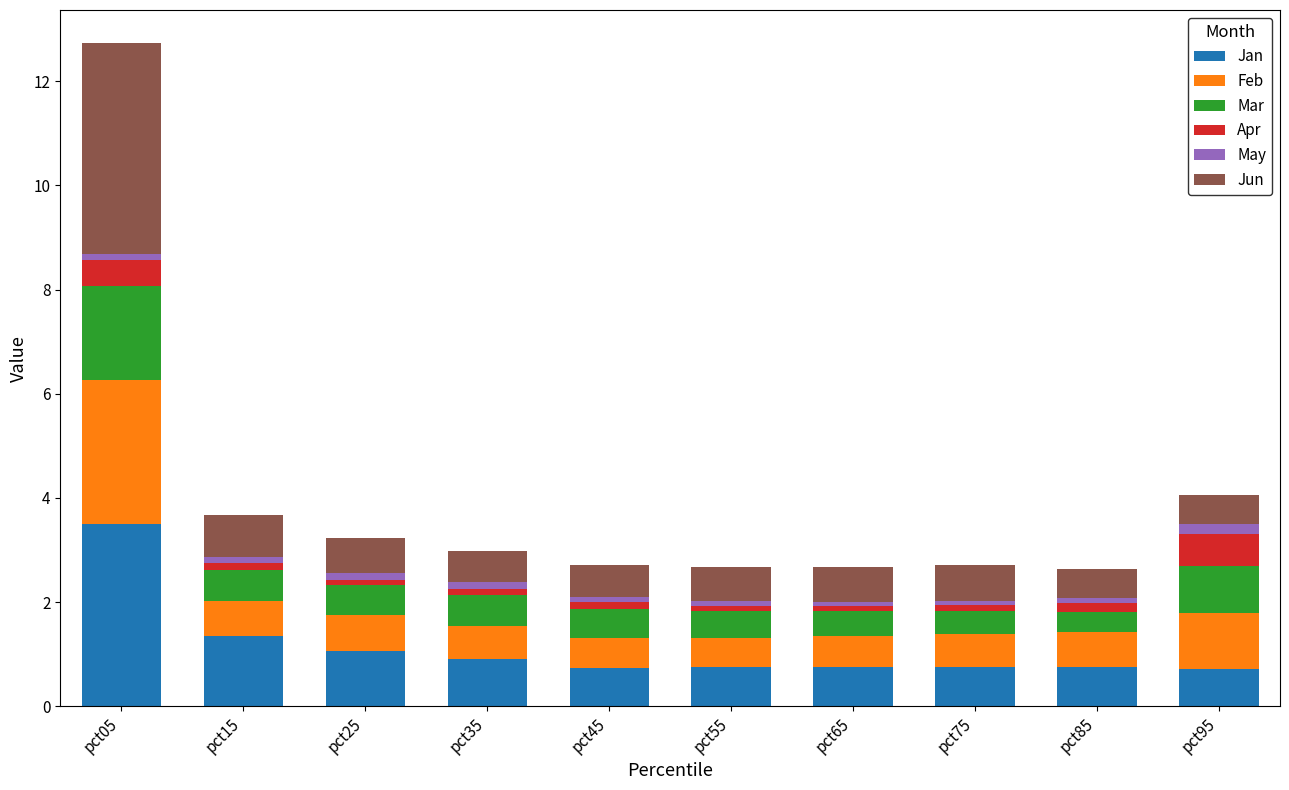

True or false: Jan has a value of 0.9 at pct35.

True